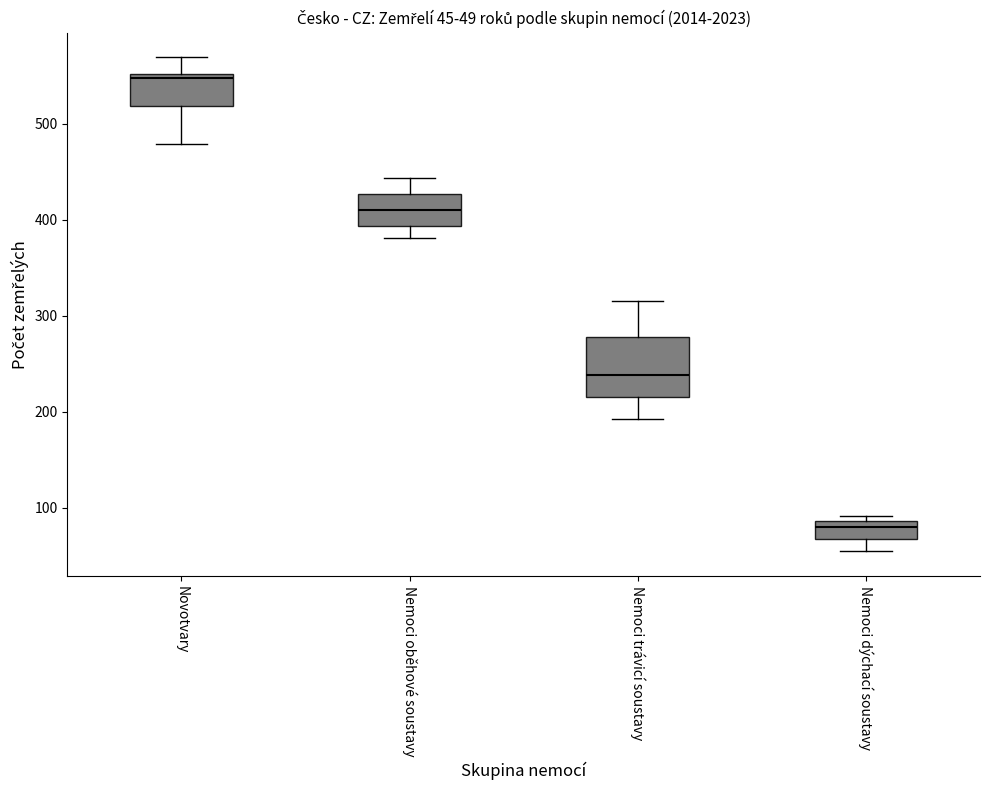

Which box is the tallest, from its lower edge to its upper edge?

Nemoci trávicí soustavy